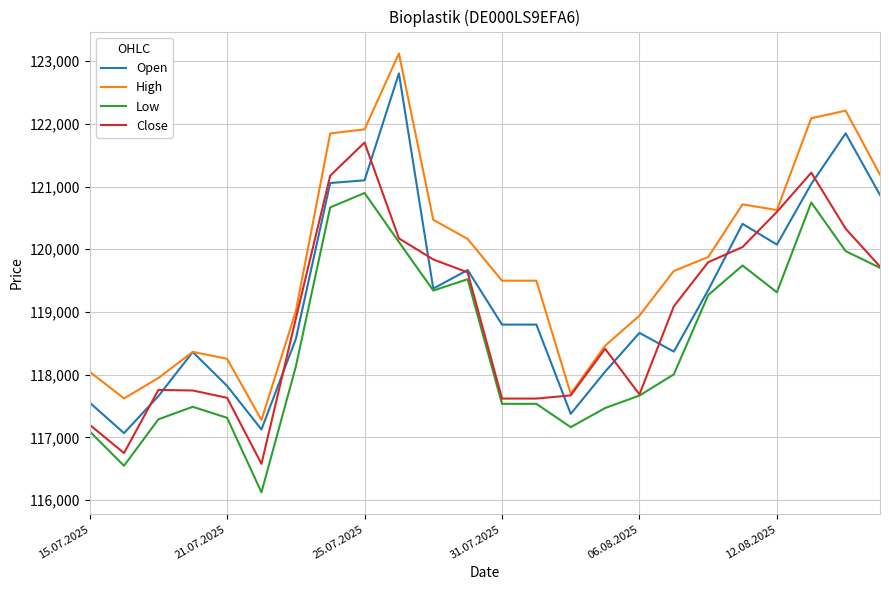

Rank the series by their average value, from highest to lowest.

High, Open, Close, Low